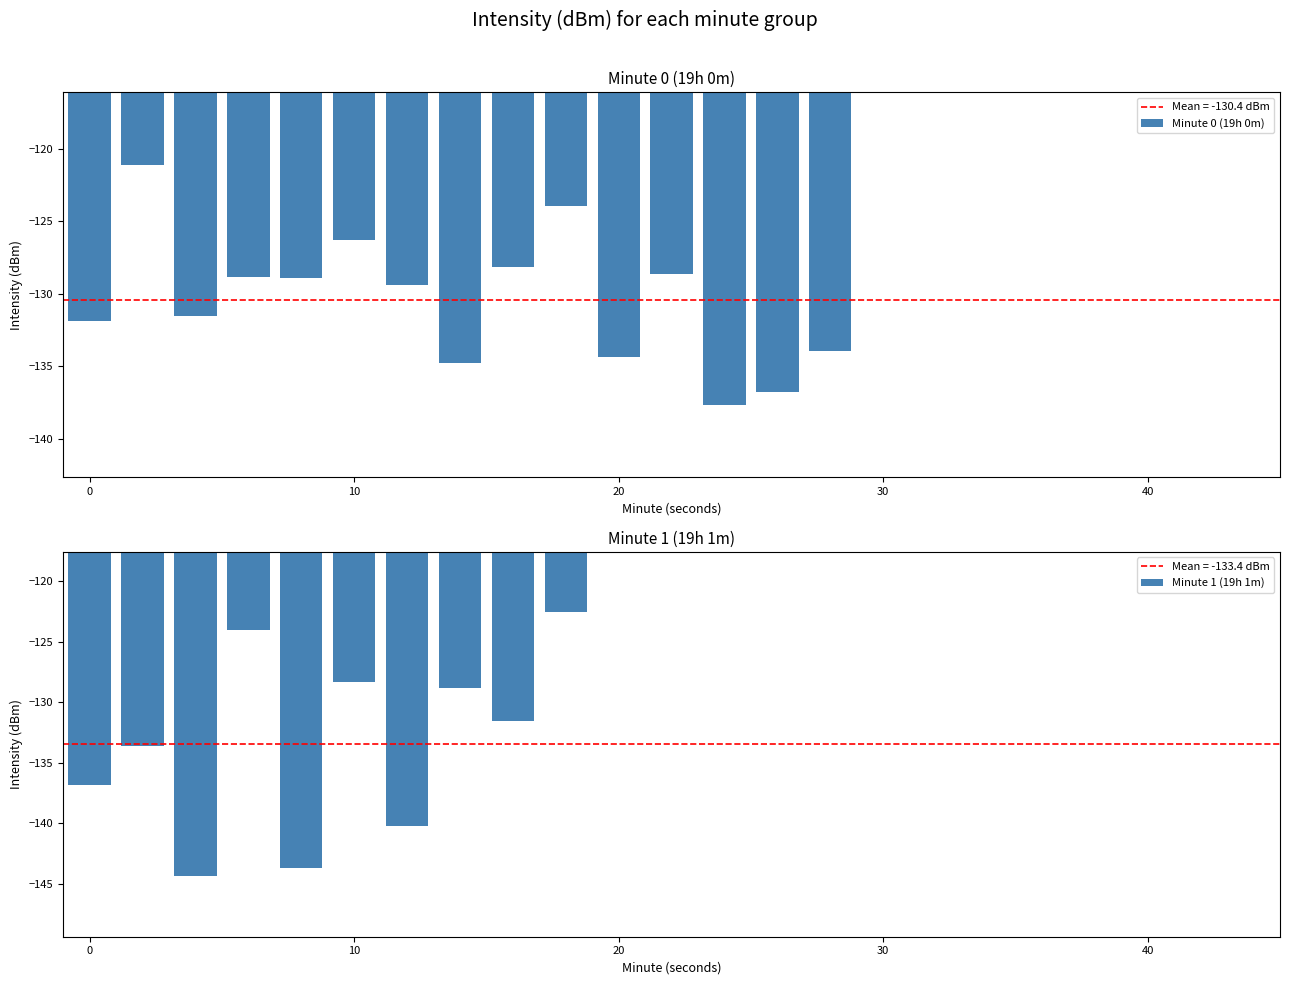

Are the bars horizontal?

No